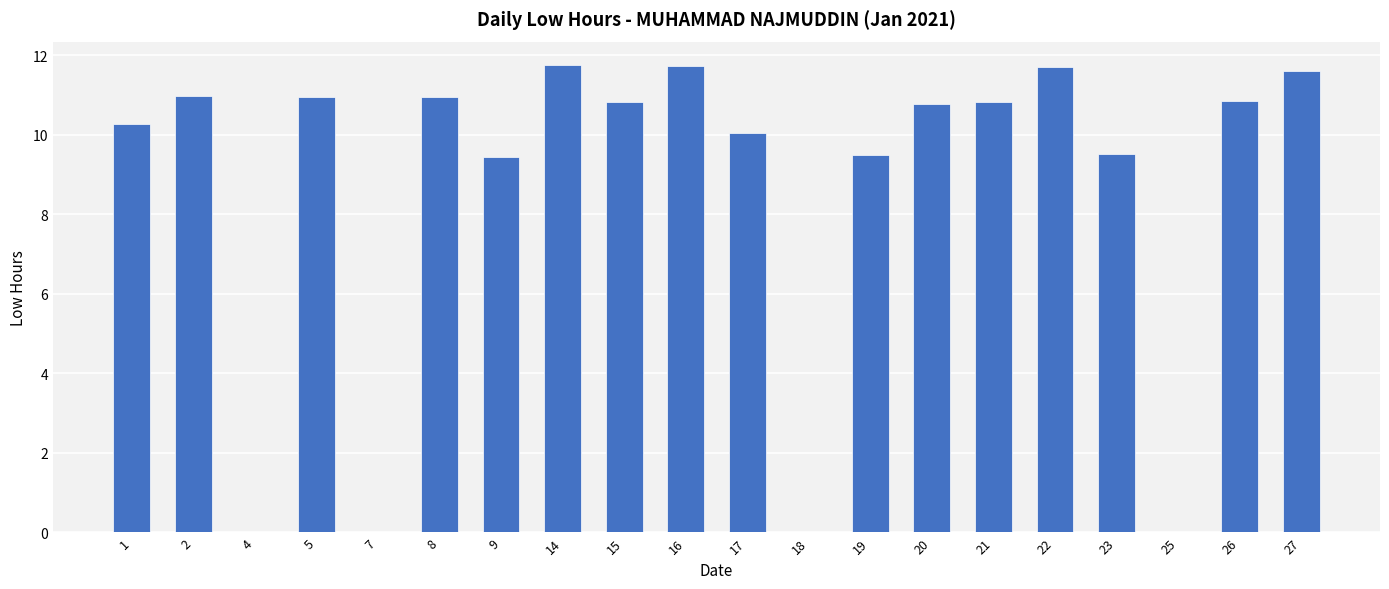

How many distinct data groups are displayed?

1